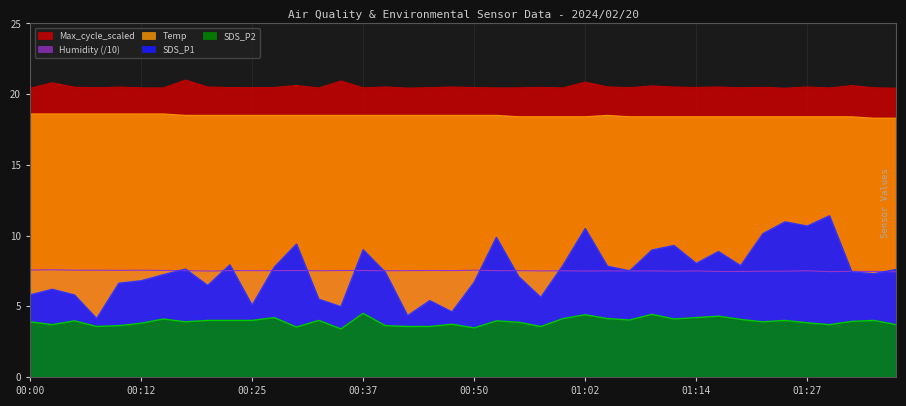

What is the smallest value displayed?

3.4